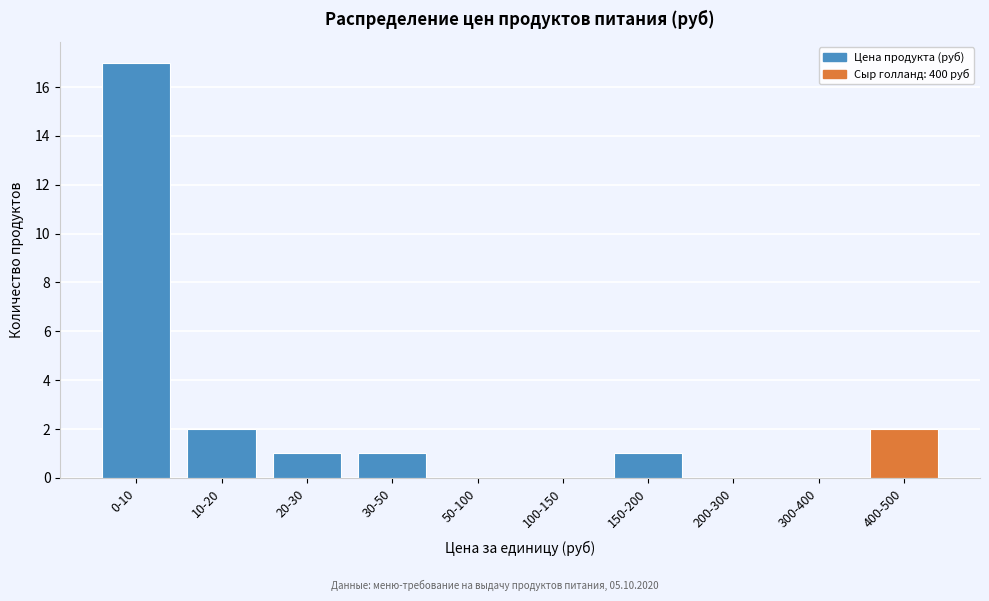

Reading right to left, list all the values displayed in this chart.

400-500=2	300-400=0	200-300=0	150-200=1	100-150=0	50-100=0	30-50=1	20-30=1	10-20=2	0-10=17